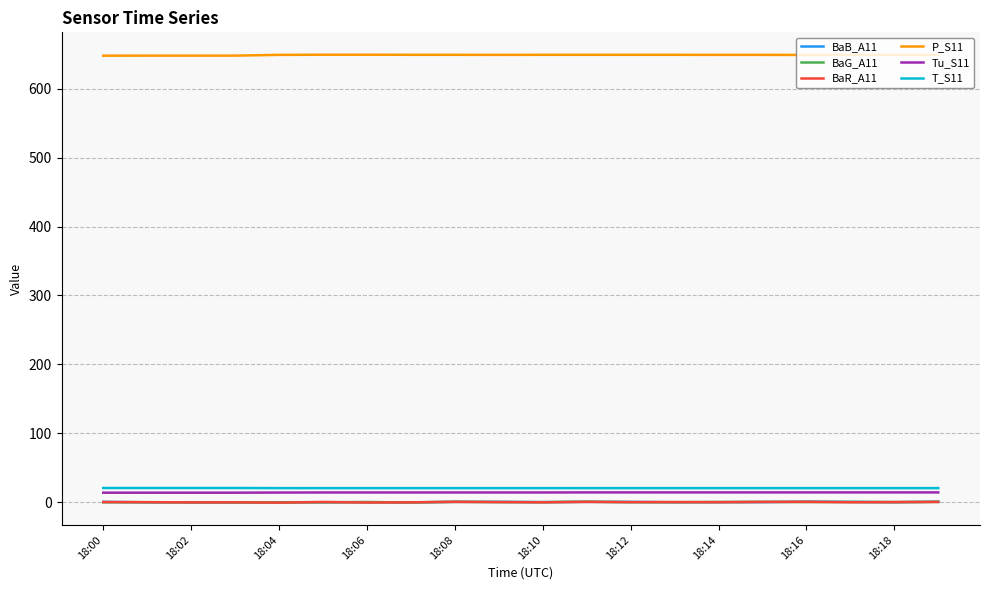

True or false: P_S11 and Tu_S11 intersect in this chart.

False